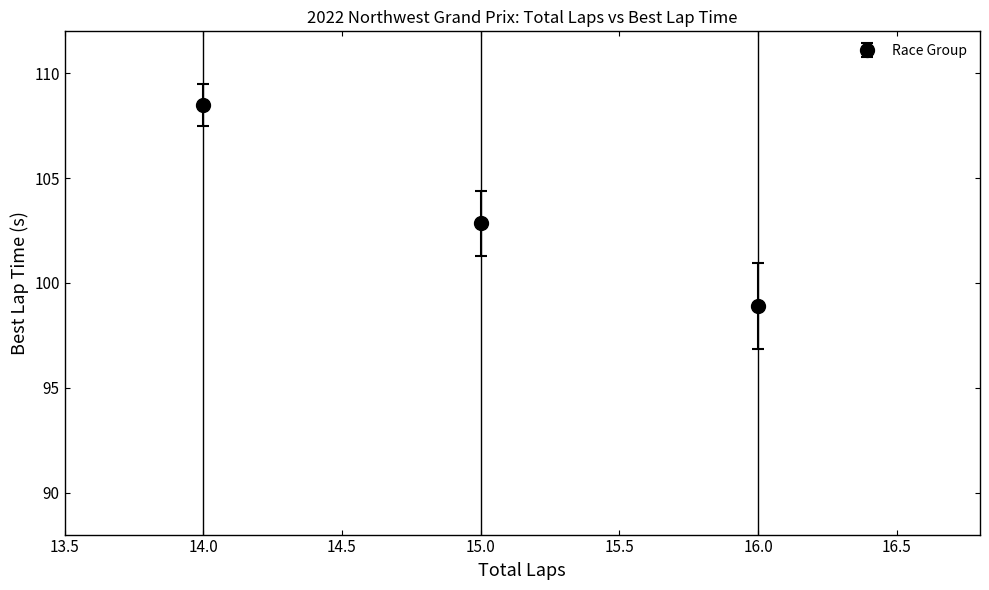

Which label corresponds to the largest value in the chart?

14.0